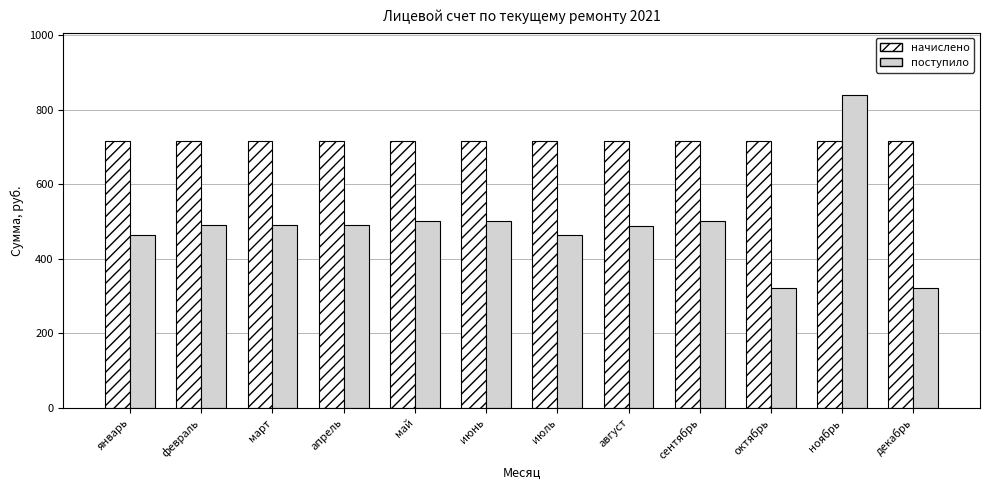

True or false: начислено has a value of 947.5 at апрель.

False